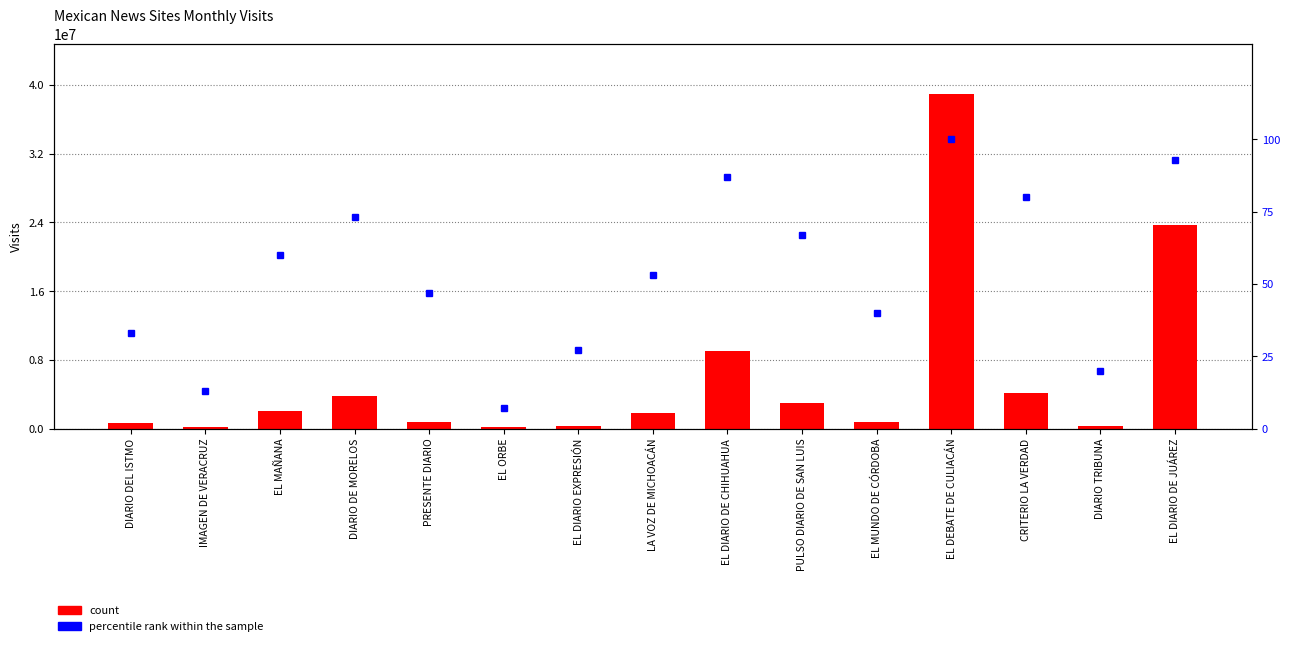

What are all the series names shown in the legend?

count, percentile rank within the sample